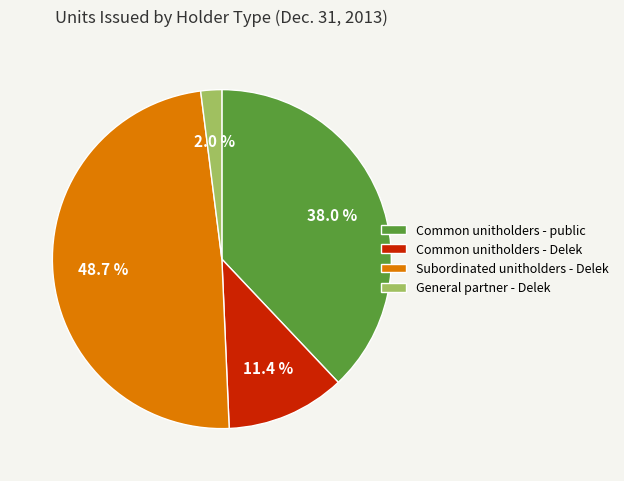

Combined, do Common unitholders - Delek and Common unitholders - public account for over 50%?

No